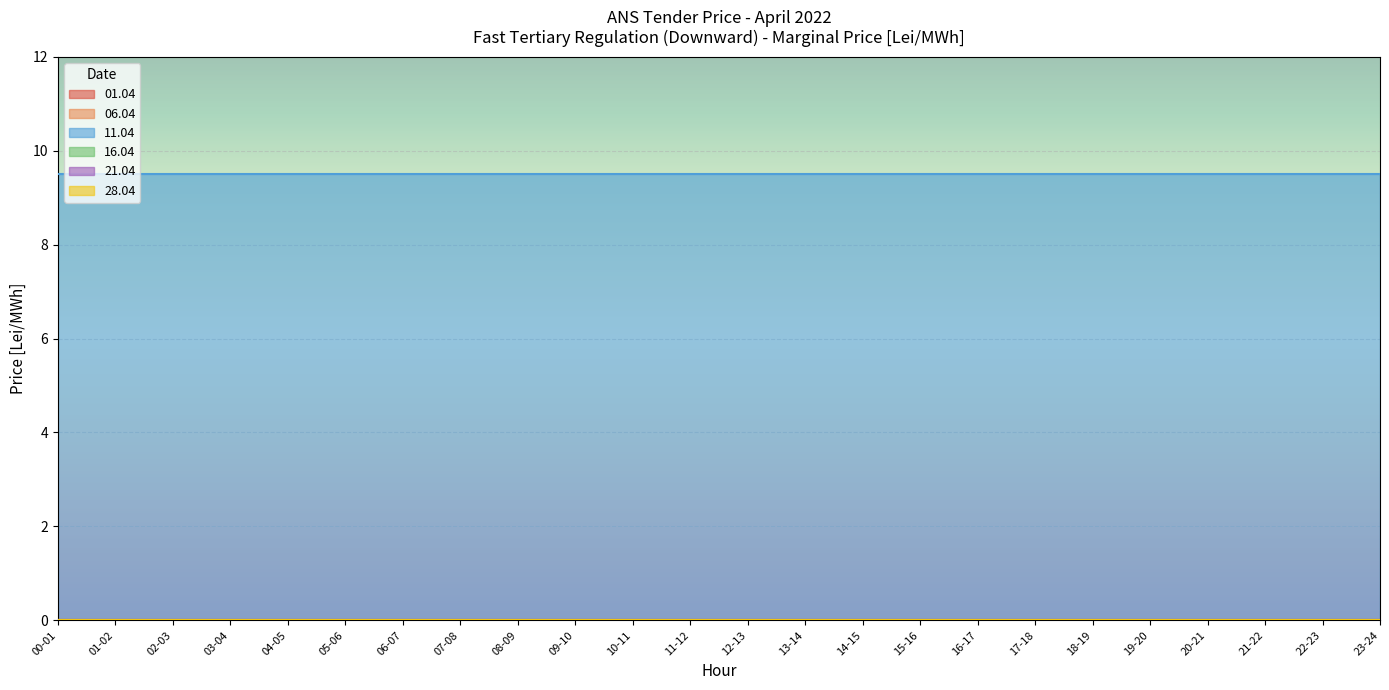

What are all the series names shown in the legend?

01.04, 06.04, 11.04, 16.04, 21.04, 28.04